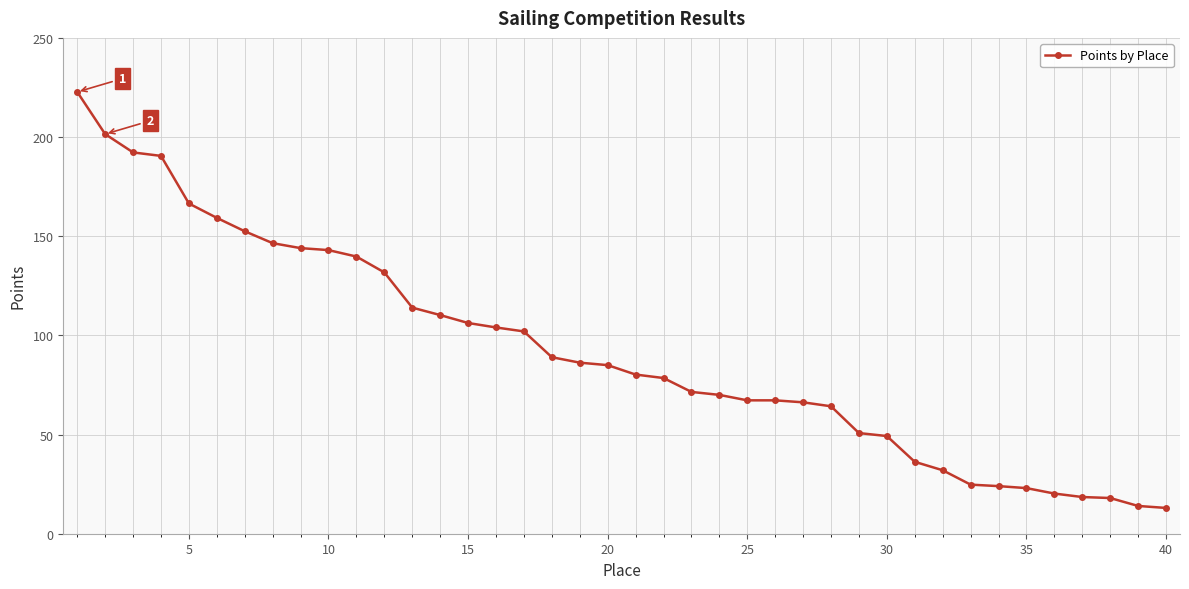

What is the average value?

91.9